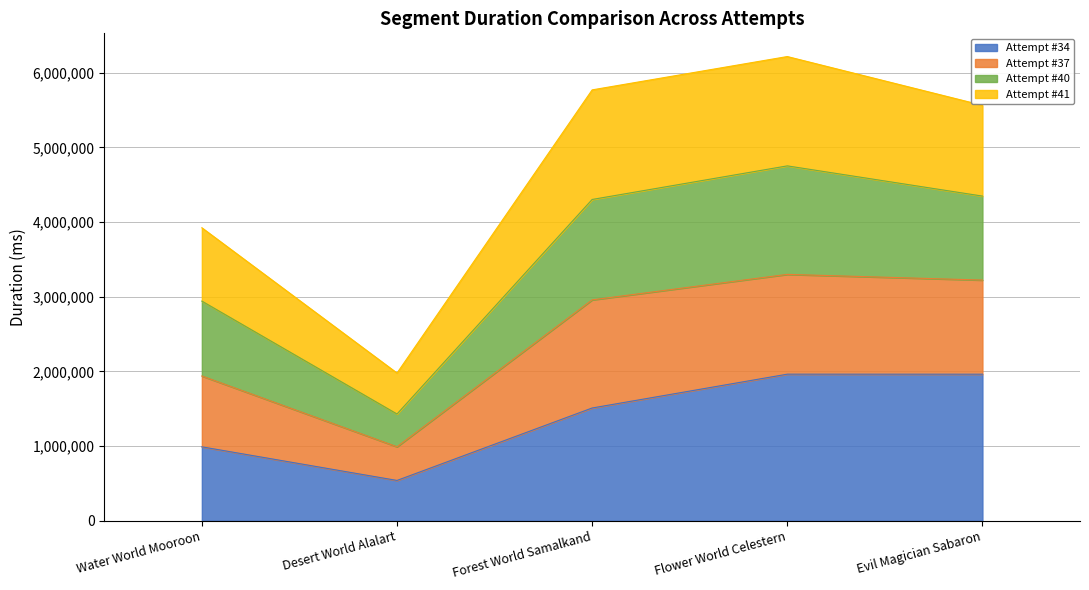

The Attempt #34 series shows 1963422 at Evil Magician Sabaron. True or false?

True